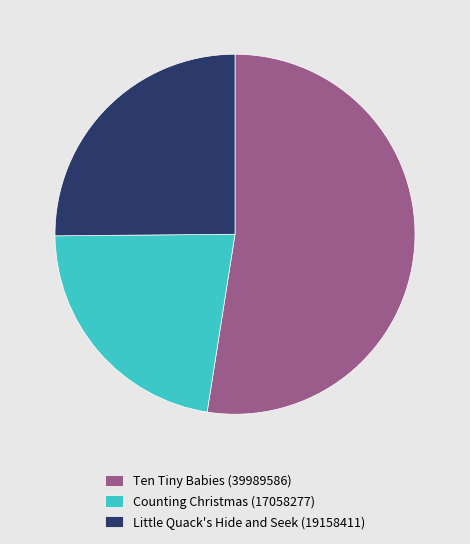

Does Ten Tiny Babies (39989586) represent more than half of the total?

Yes